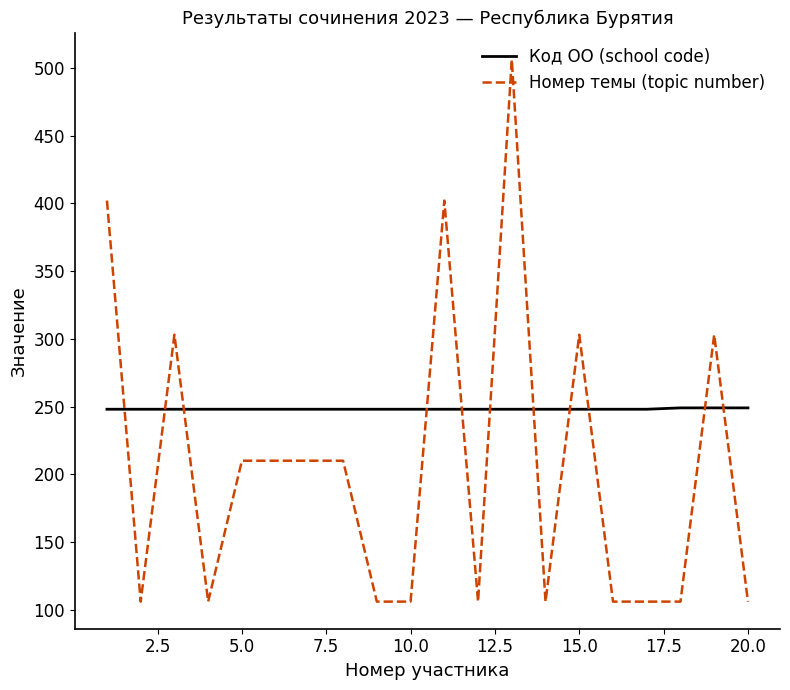

True or false: Код ОО (school code) and Номер темы (topic number) cross at least once.

True